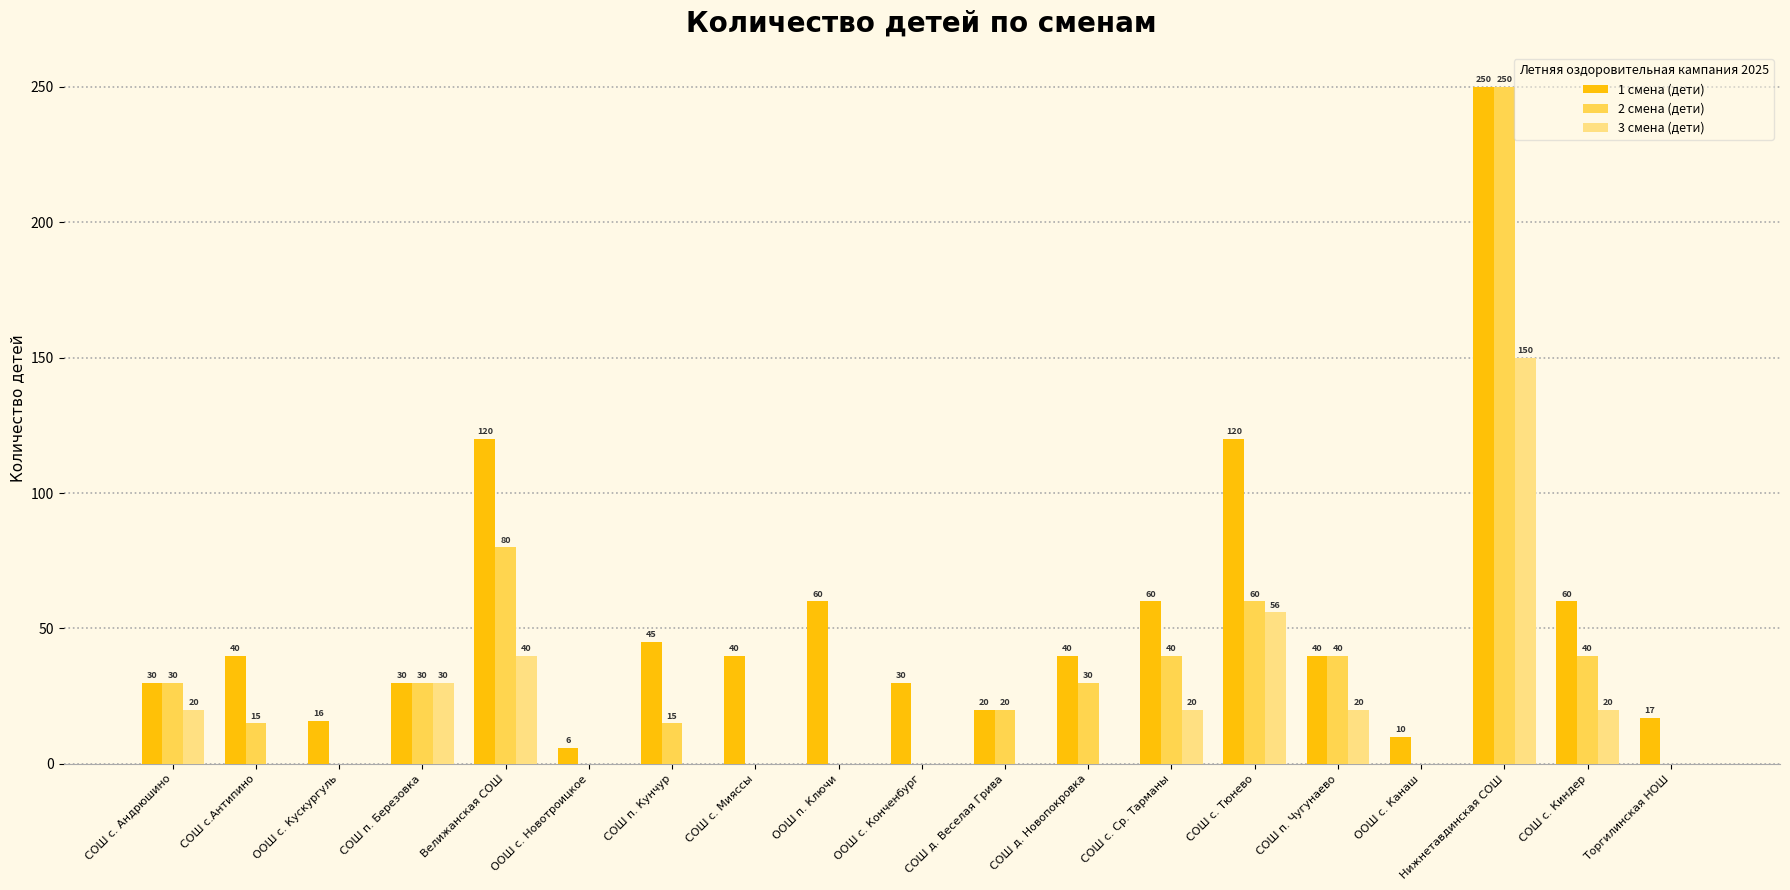

What is the spread (max minus min) of values at СОШ п. Кунчур?

45